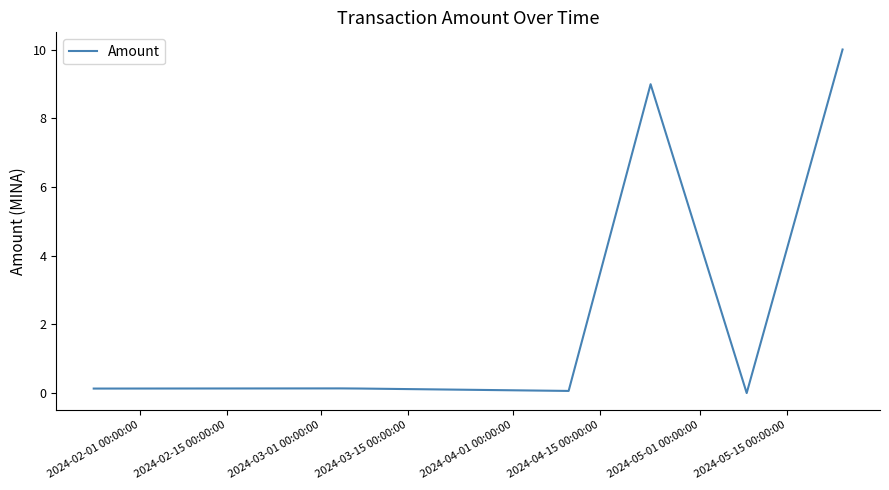

Does the chart have visible grid lines?

No